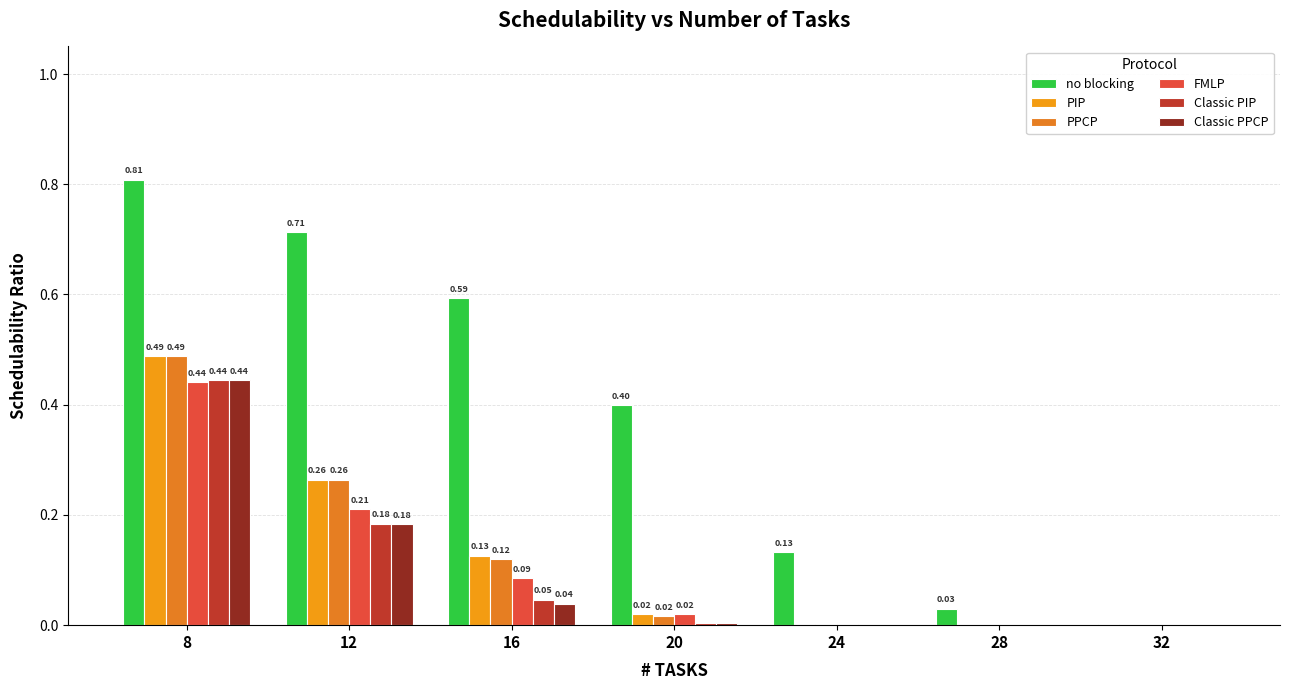

How many groups of bars are there?

7